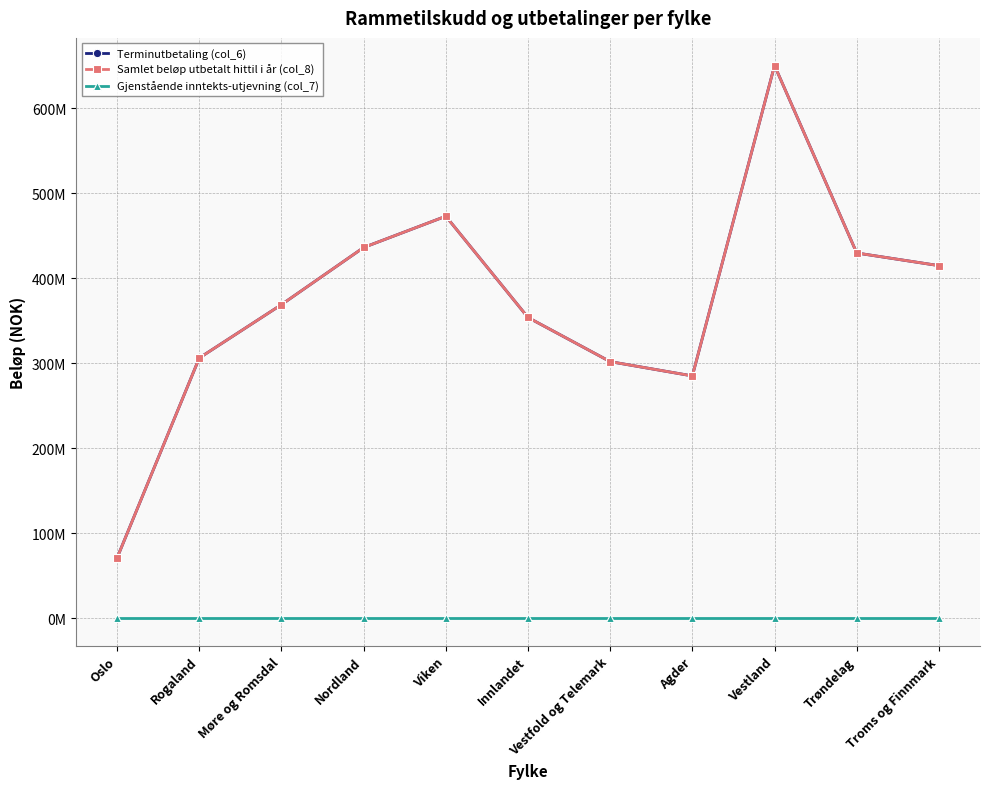

At which label does Terminutbetaling (col_6) first exceed 369085334?

Nordland